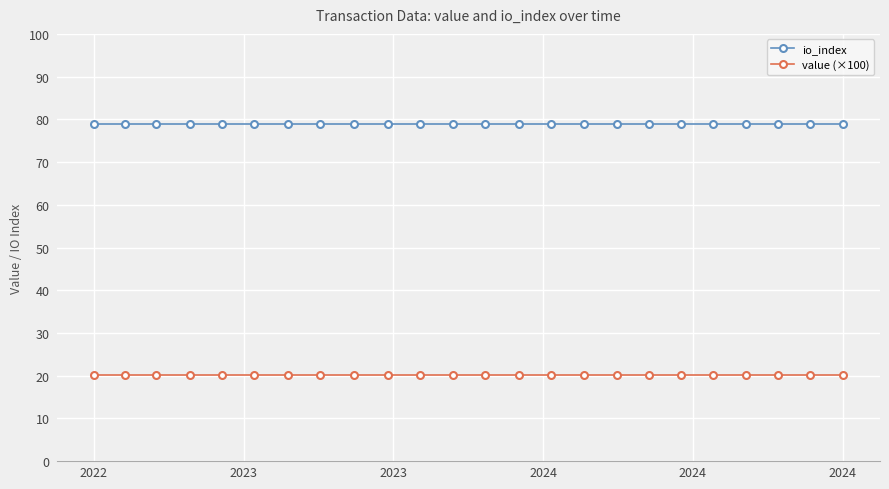

At how many categories does at least one series exceed 74?

24